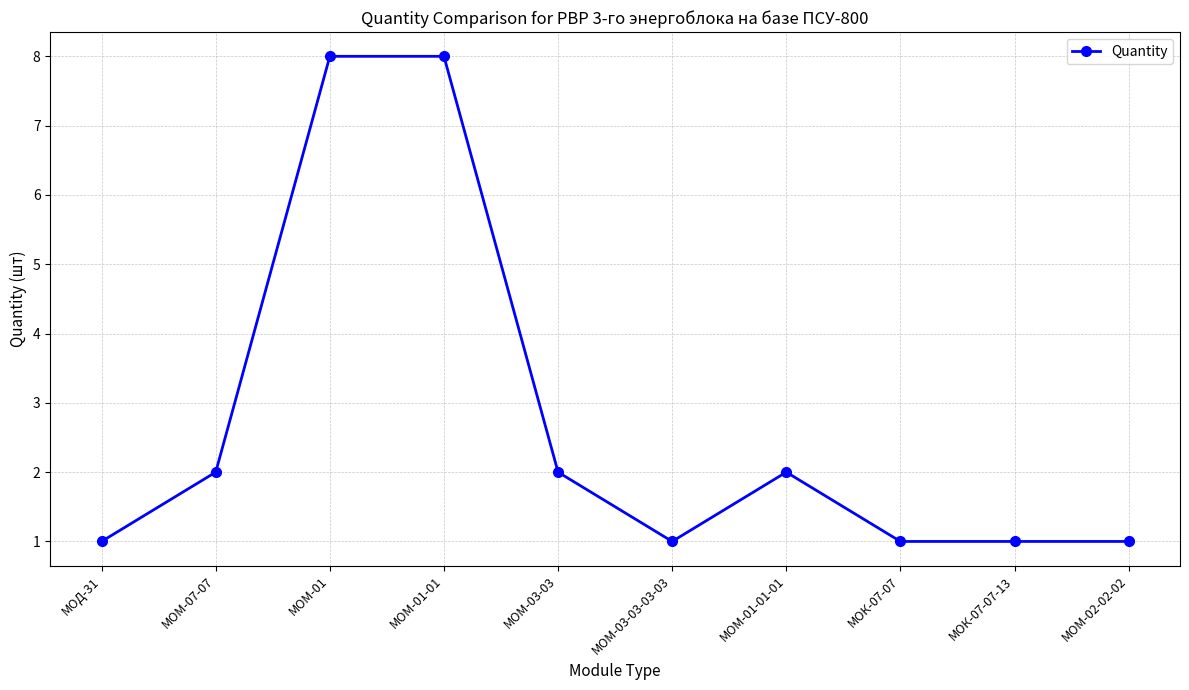

How many lines are shown in the chart?

1